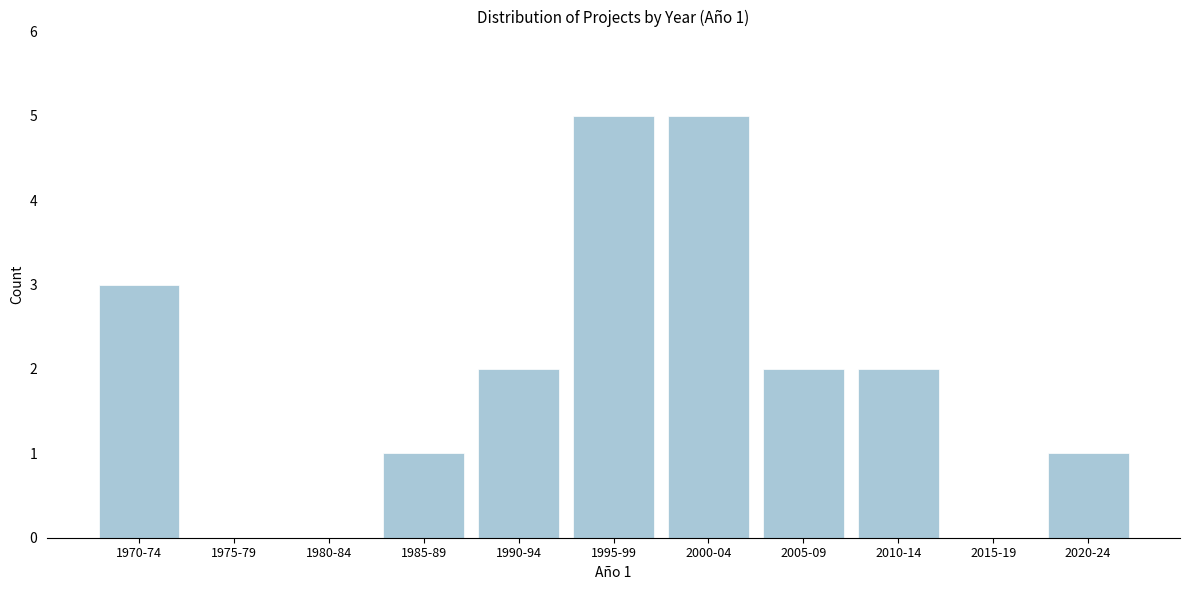

Reading left to right, transcribe all the data shown in this chart.

1970-74=3	1975-79=0	1980-84=0	1985-89=1	1990-94=2	1995-99=5	2000-04=5	2005-09=2	2010-14=2	2015-19=0	2020-24=1